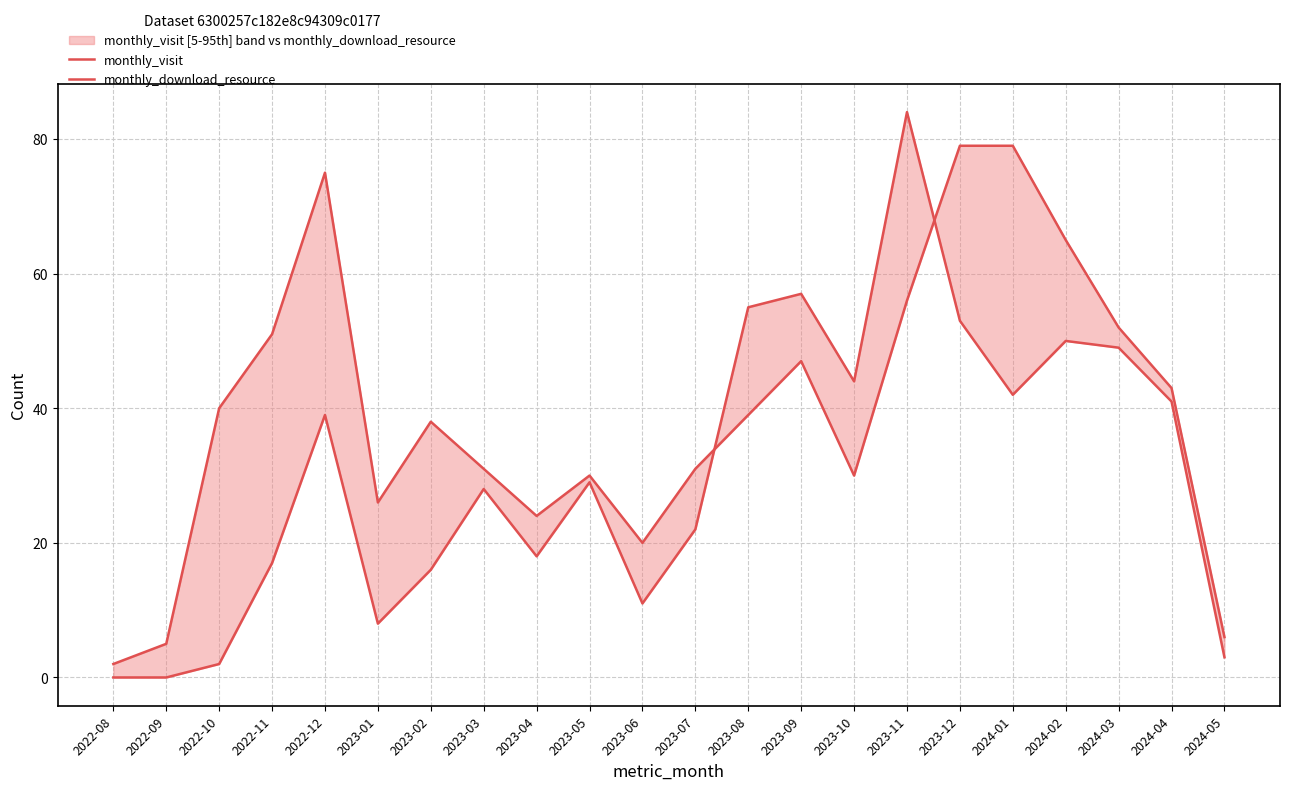

Does the chart have visible grid lines?

Yes